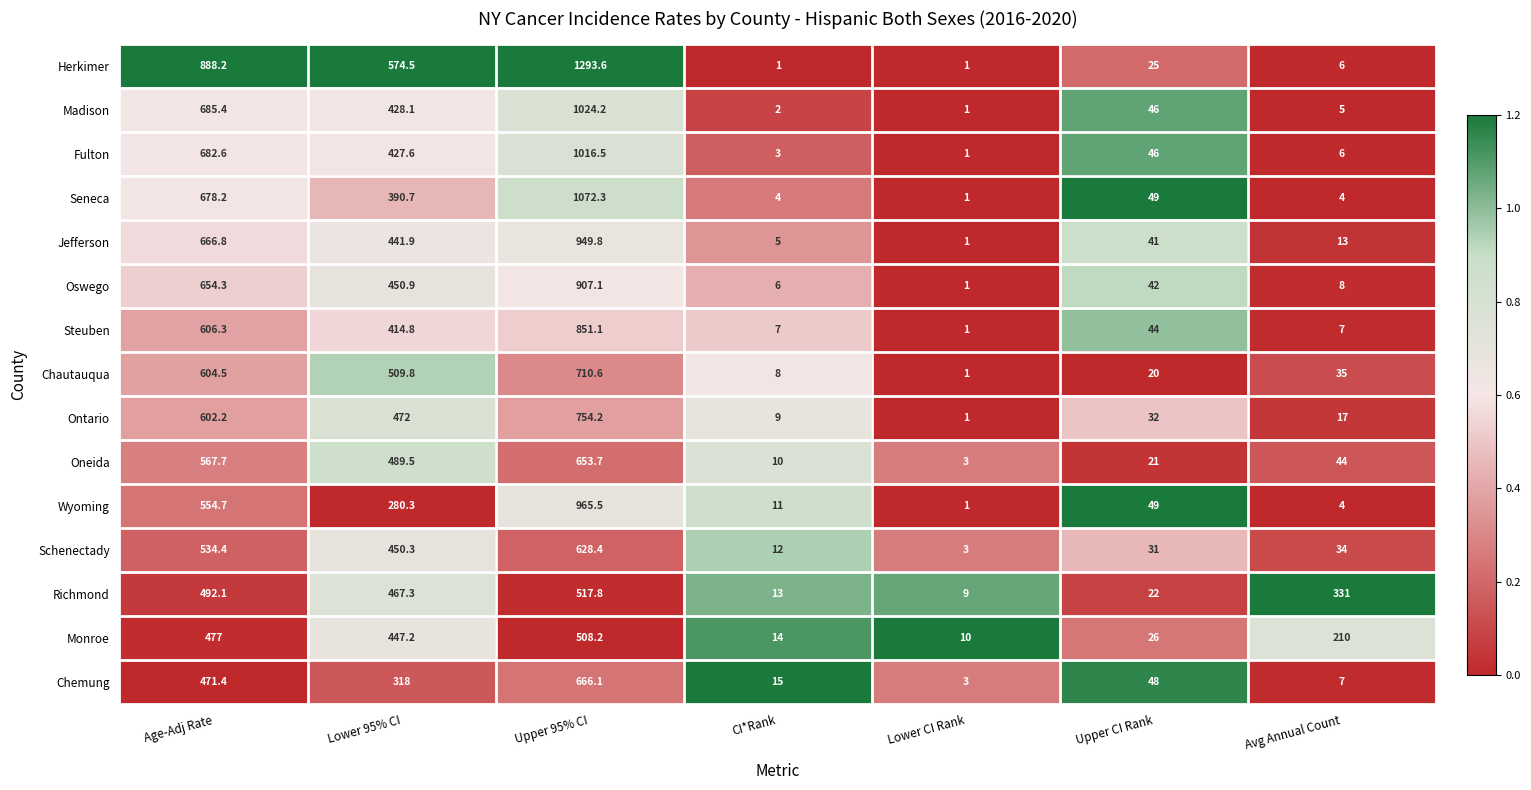

At which label does Jefferson reach its peak?

Upper 95% CI